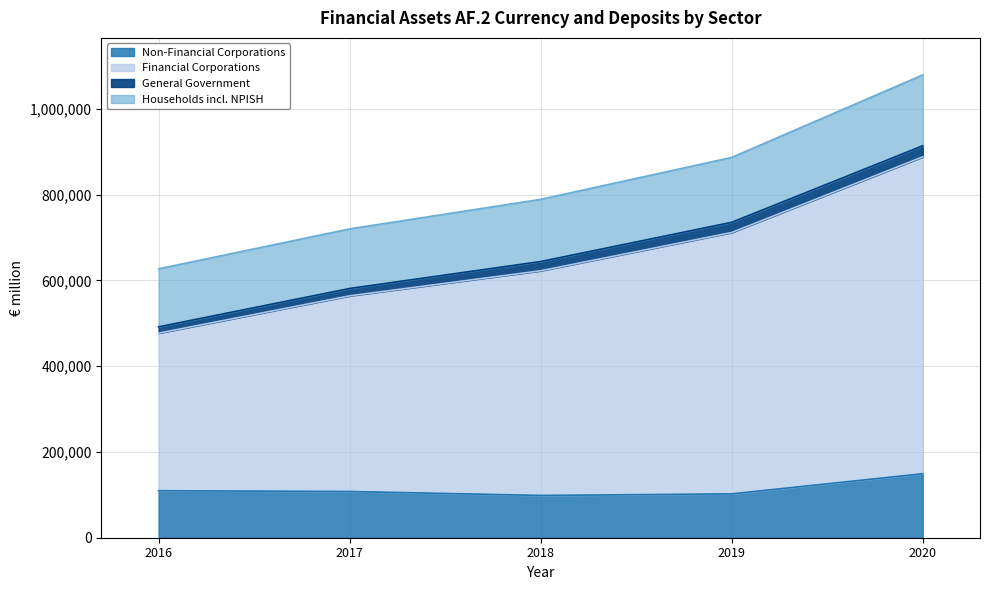

At which category is the sum across all series the highest?

2020